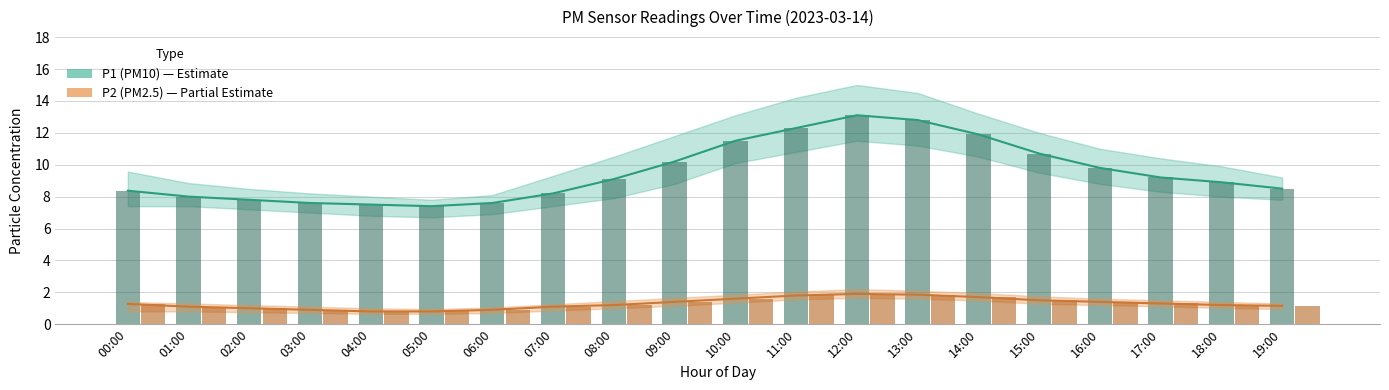

Count the number of data series in this chart.

2